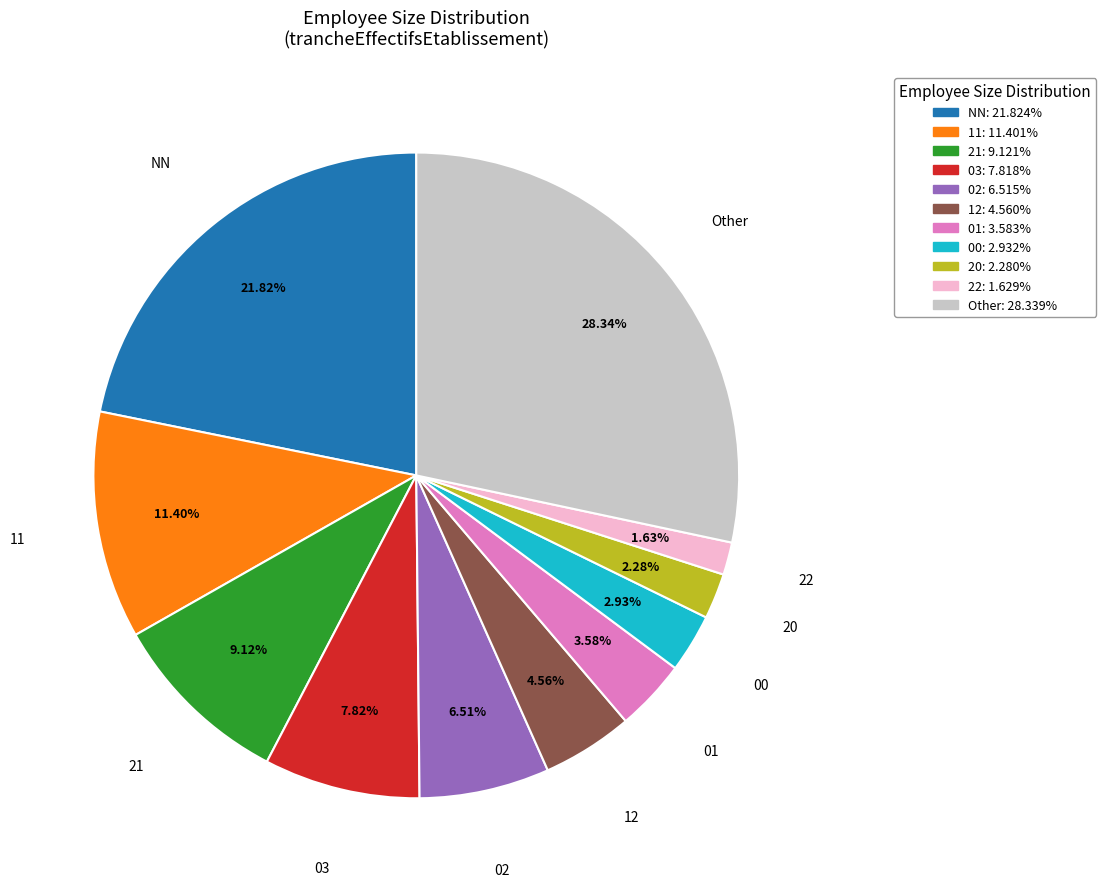

Does any single category account for the majority?

No